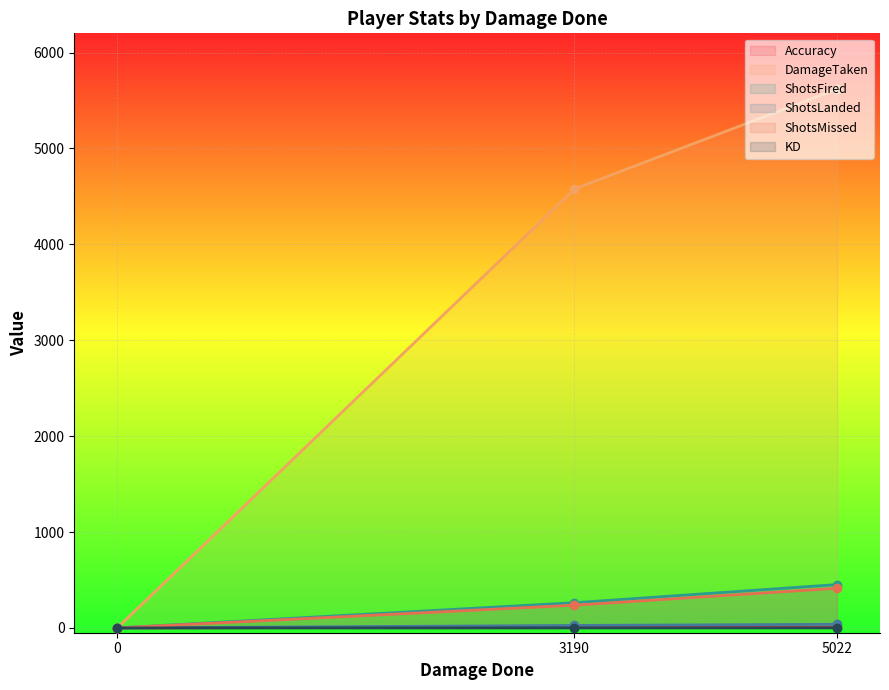

How many positive values does the ShotsLanded series have?

2